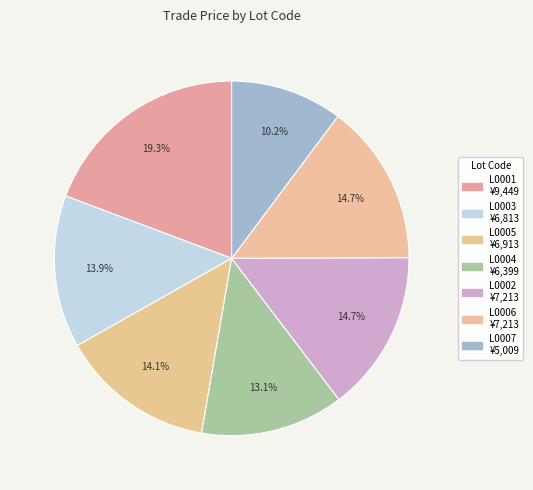

Count the number of slices in the pie.

7